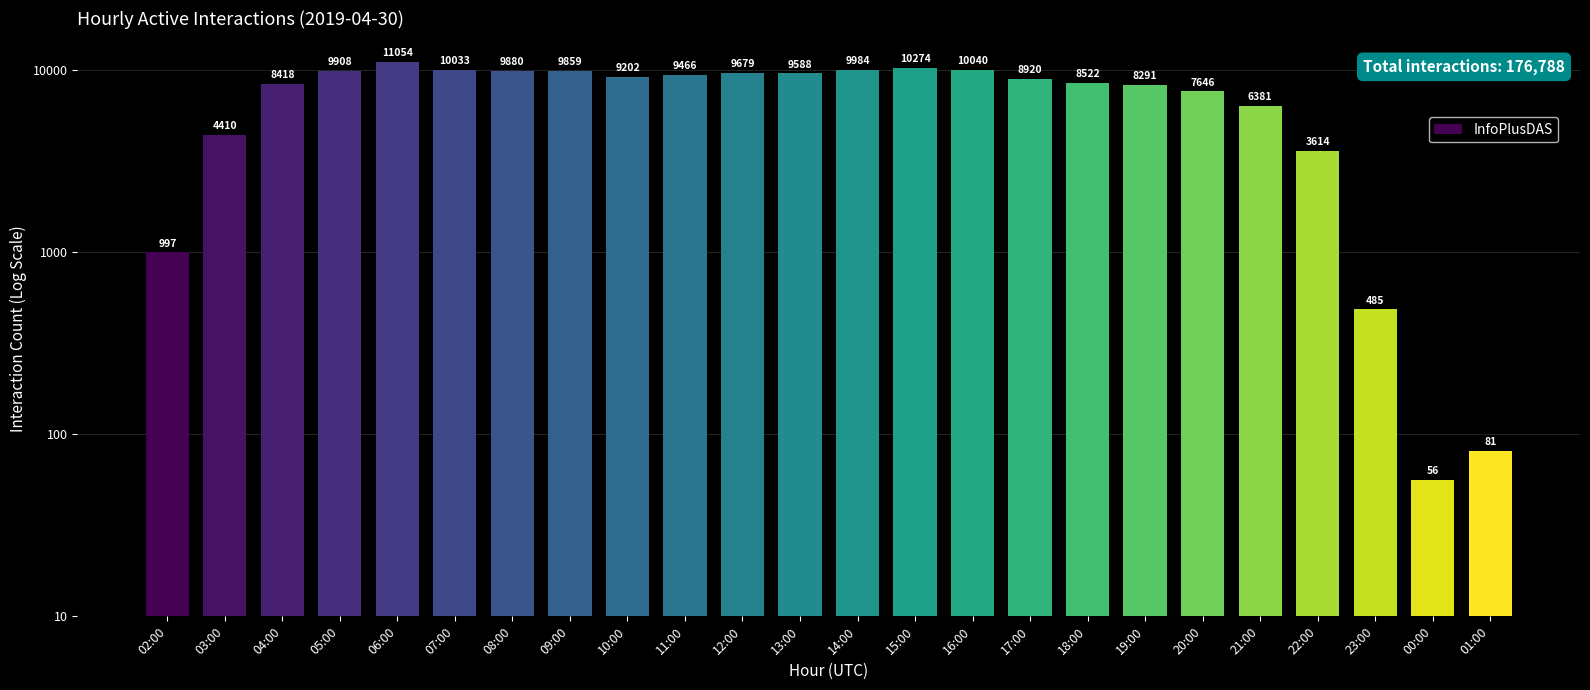

Are the bars grouped side by side (vs. stacked)?

No